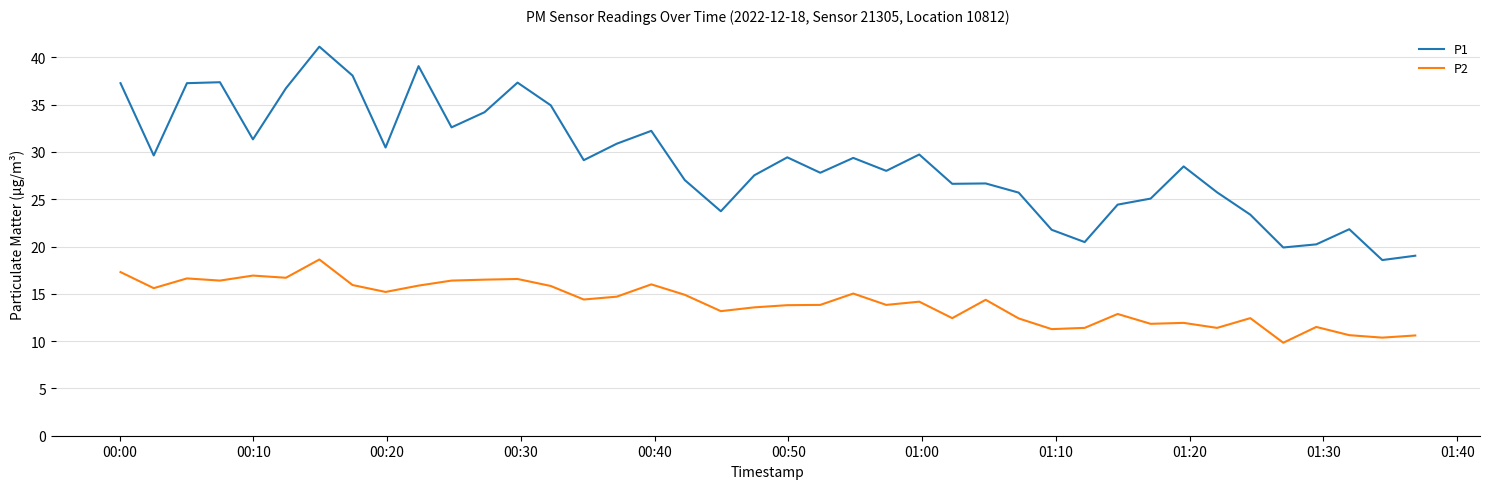

True or false: P1 and P2 intersect in this chart.

False